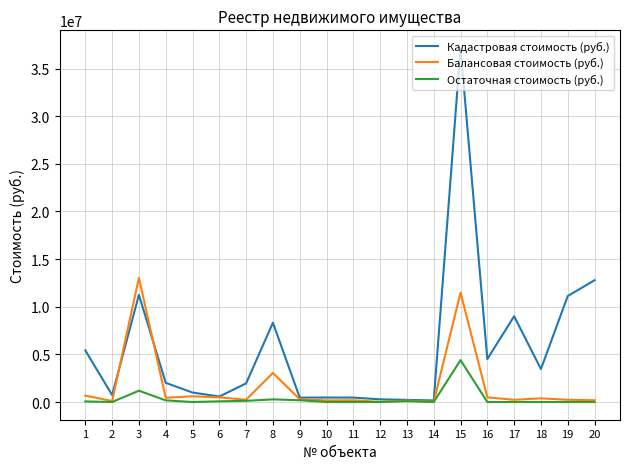

List the series in order of their overall mean, lowest first.

Остаточная стоимость (руб.), Балансовая стоимость (руб.), Кадастровая стоимость (руб.)